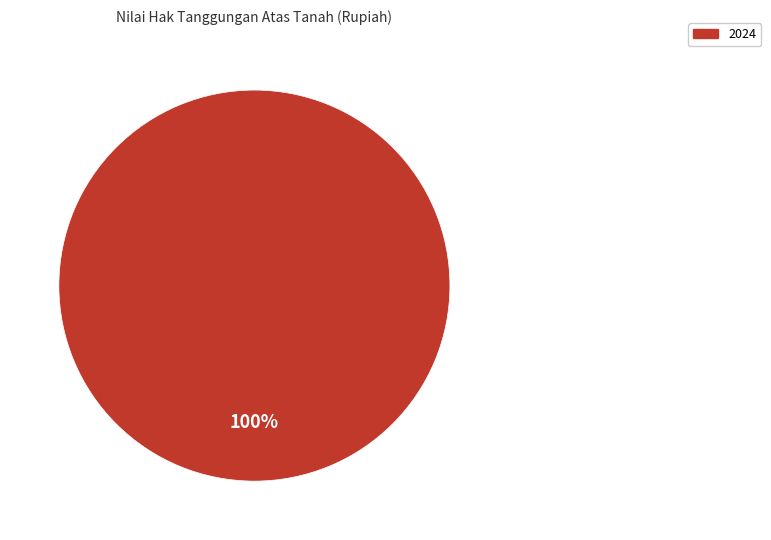

The 2024 slice represents 86% of the pie. True or false?

False